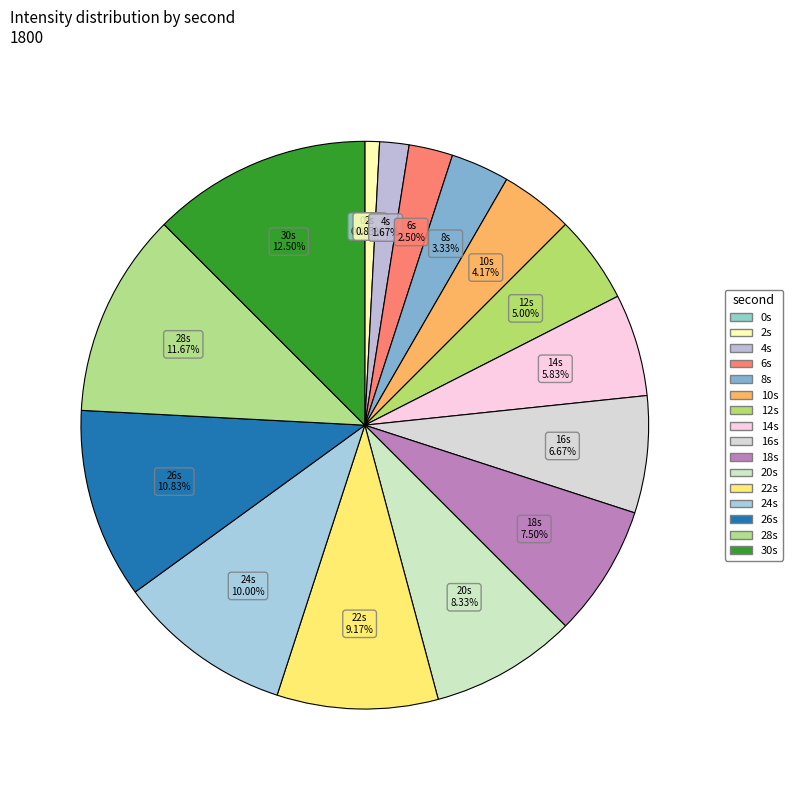

Which slice is the largest?

30